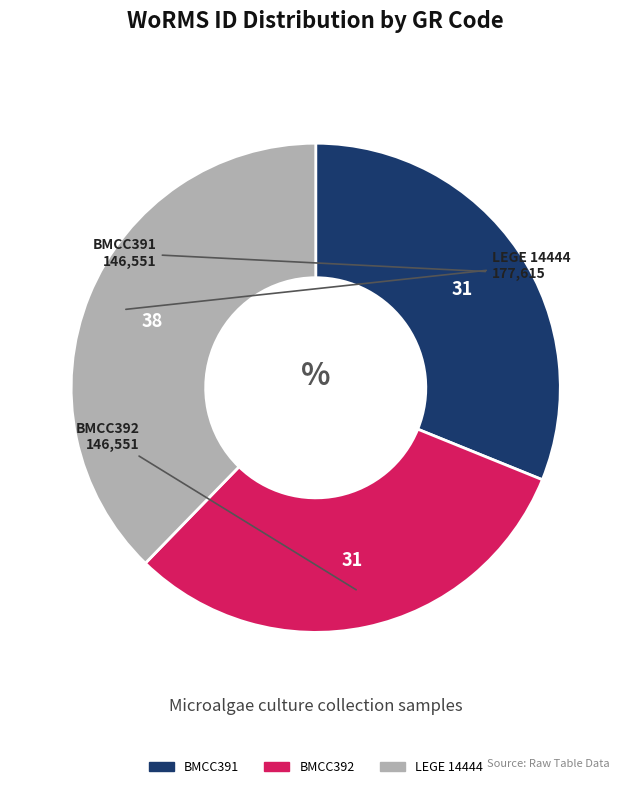

Is there a majority slice in this chart?

No